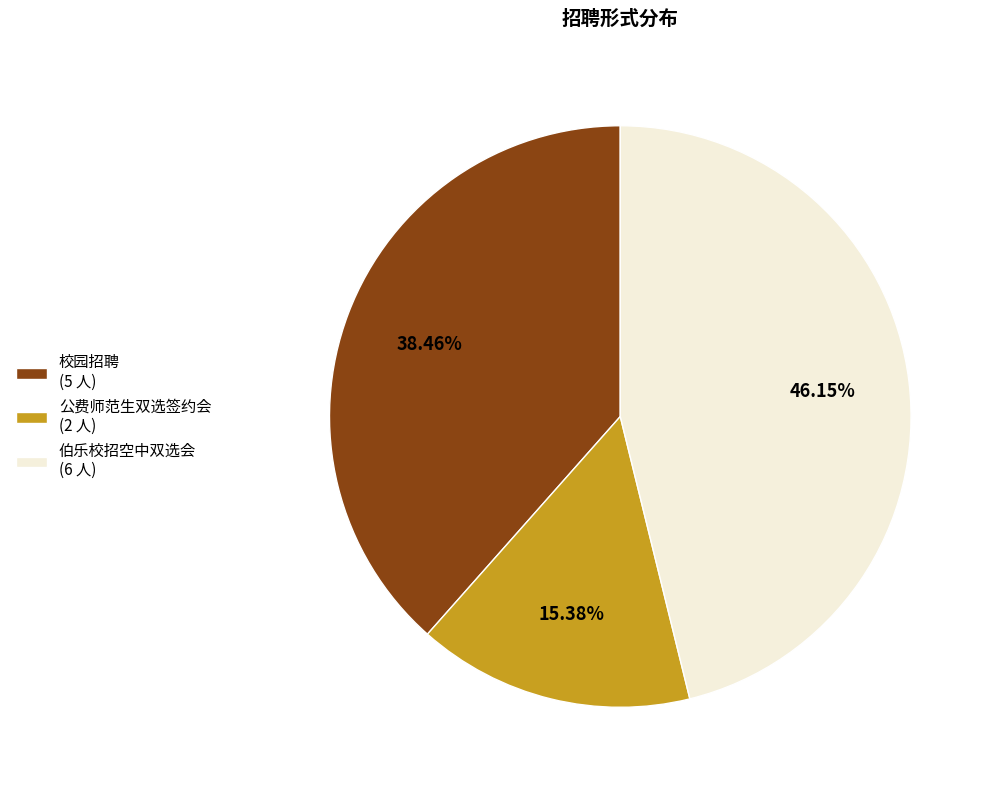

The 伯乐校招空中双选会 slice represents 59% of the pie. True or false?

False